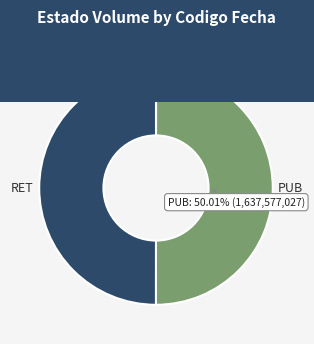

Combined, do RET and PUB account for over 50%?

Yes